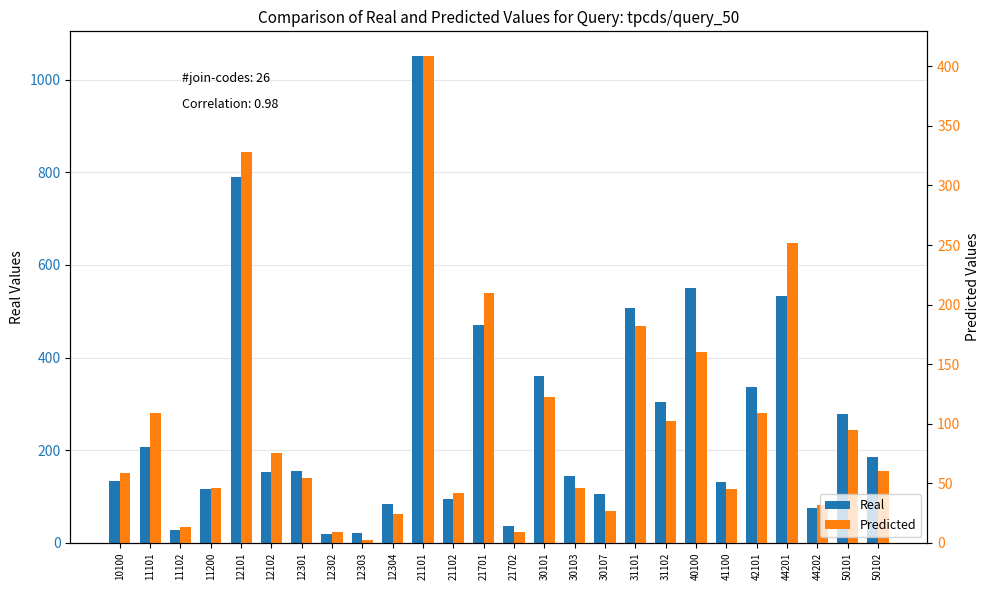

What is the maximum value shown in the chart?

1052